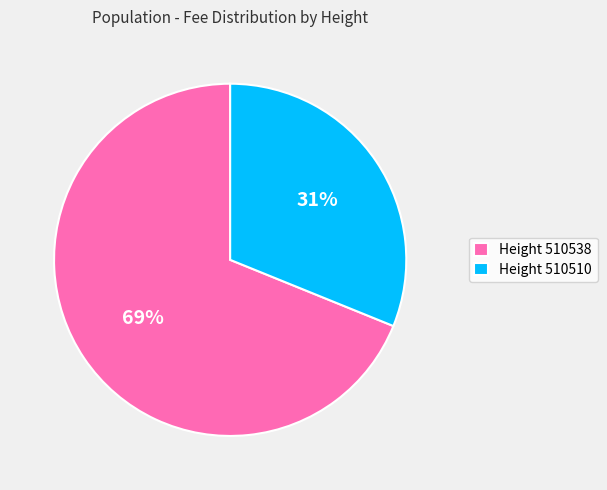

Between Height 510510 and Height 510538, which is larger?

Height 510538